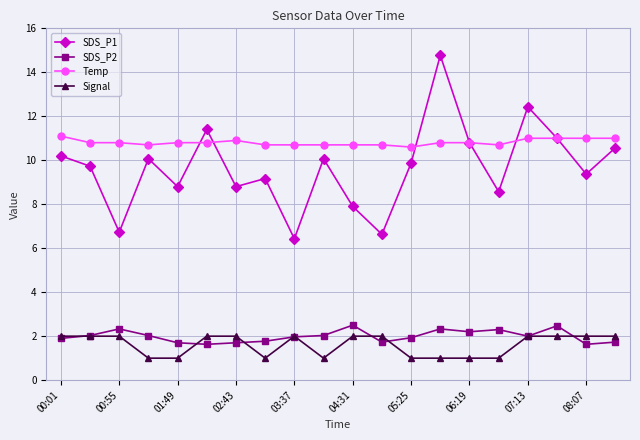

At how many categories does at least one series exceed 9?

20